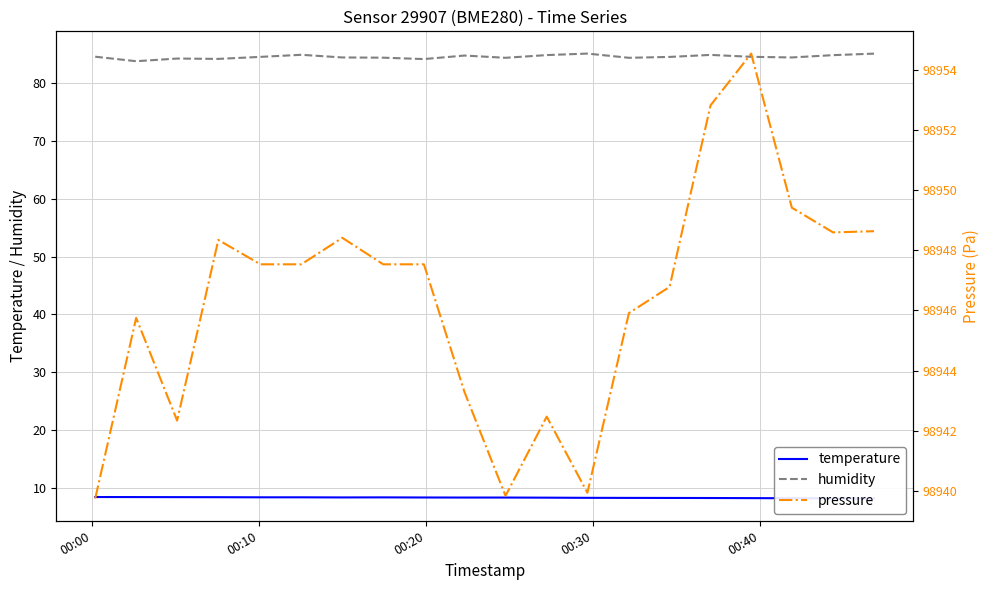

How many lines are shown in the chart?

3